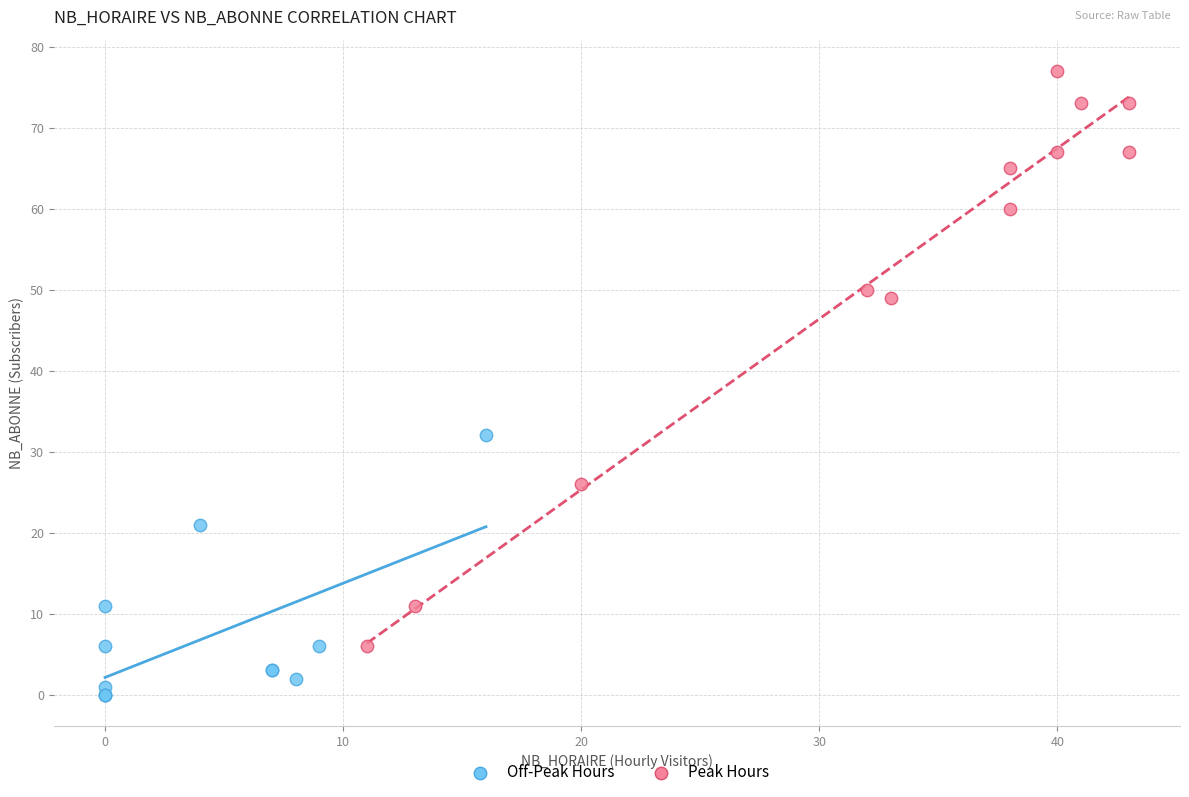

Which series reaches the minimum Y coordinate?

Off-Peak Hours